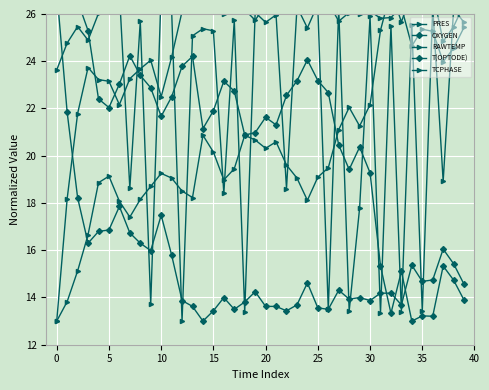

Reading left to right, list all the values displayed in this chart.

PRES: 23.6	24.8	25.5	24.9	26.0	26.4	26.9	18.6	25.7	13.7	27.0	26.2	13.0	25.1	25.4	25.3	18.4	25.7	13.4	26.1	25.6	26.0	18.6	26.3	26.2	26.3	13.5	26.2	13.4	17.8	25.9	13.3	25.5	13.4	25.6	13.4	26.3	18.9	26.2	25.6
OXYGEN: 26.3	27.0	26.5	25.3	22.4	22.0	23.0	24.2	23.4	22.9	21.7	22.5	23.8	24.2	21.1	21.9	23.2	22.7	20.9	21.0	21.6	21.3	22.6	23.2	24.1	23.2	22.7	20.5	19.4	20.4	19.3	15.3	13.3	15.1	13.0	13.2	13.2	15.3	14.7	13.9
RAWTEMP: 13.0	18.2	21.8	23.7	23.2	23.2	22.2	23.3	23.7	24.0	22.5	24.2	26.1	26.4	27.0	26.6	26.0	26.5	26.2	25.7	26.4	26.4	26.5	26.3	25.4	26.4	26.5	25.7	26.1	26.0	26.1	25.8	25.8	26.3	24.6	25.4	25.3	24.0	24.6	25.4
T(OPTODE): 27.0	21.8	18.2	16.3	16.8	16.9	17.9	16.7	16.3	16.0	17.5	15.8	13.9	13.6	13.0	13.4	14.0	13.5	13.8	14.2	13.6	13.6	13.4	13.7	14.6	13.6	13.5	14.3	13.9	14.0	13.9	14.2	14.2	13.7	15.4	14.7	14.7	16.0	15.4	14.6
TCPHASE: 13.0	13.8	15.1	16.7	18.9	19.1	18.1	17.4	18.2	18.7	19.3	19.1	18.5	18.2	20.9	20.2	19.0	19.4	20.9	20.7	20.3	20.6	19.6	19.1	18.1	19.1	19.5	21.1	22.0	21.3	22.2	25.3	27.0	25.7	26.9	27.0	27.0	24.8	25.5	26.4